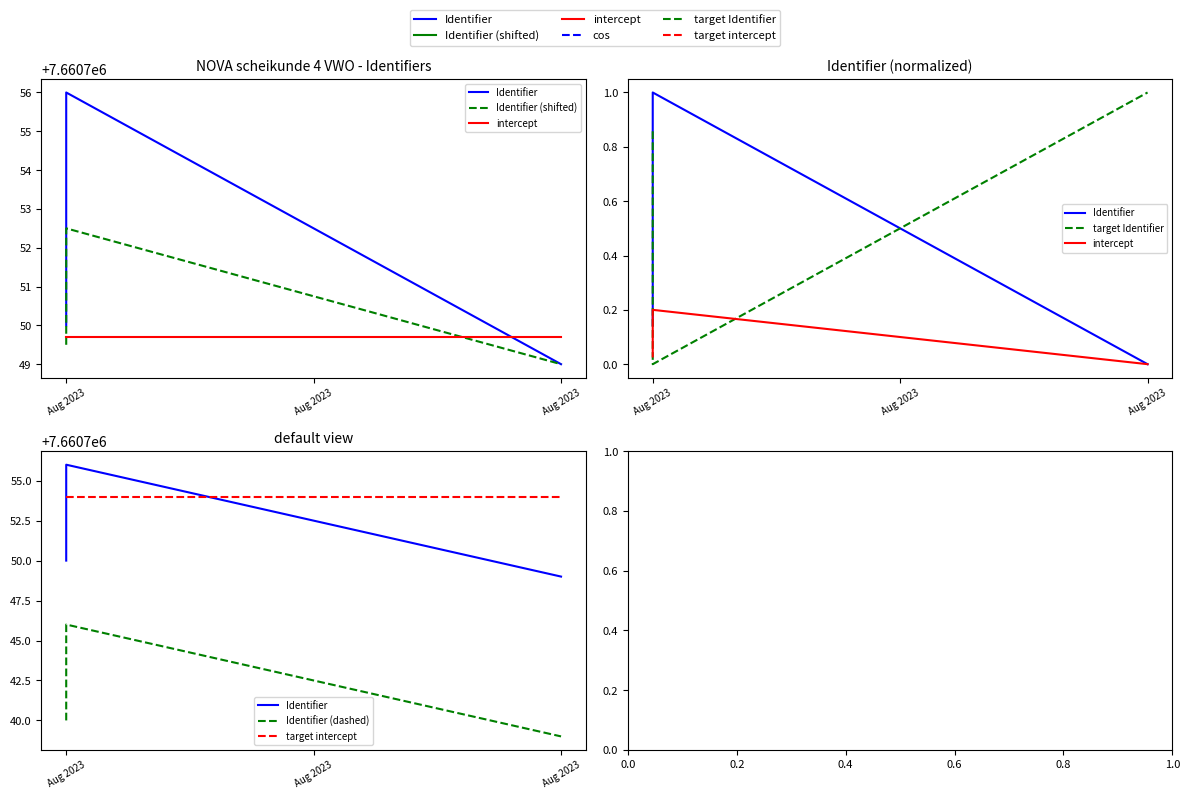

Which has a higher value, Aug 2023 or Aug 2023?

Aug 2023